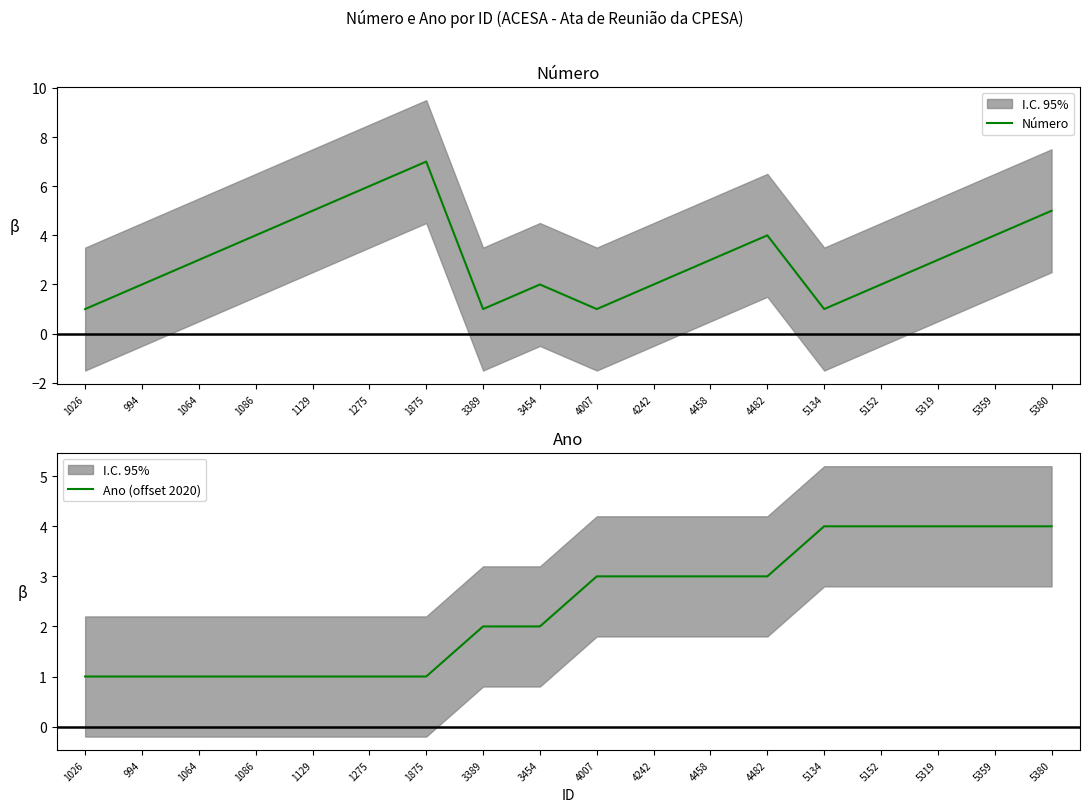

The Número series shows 1 at 1064. True or false?

False